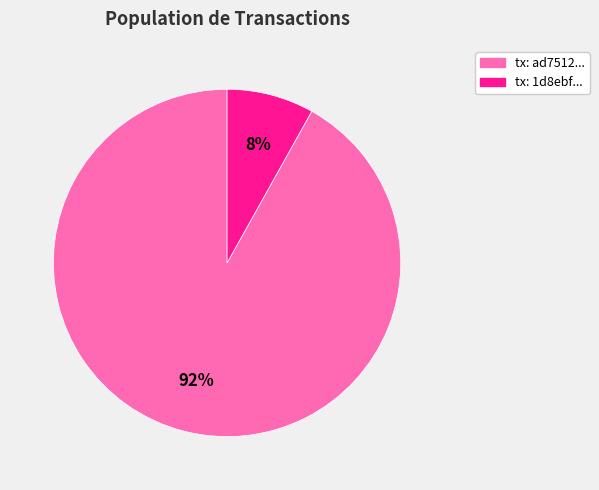

How many segments does this pie chart have?

2